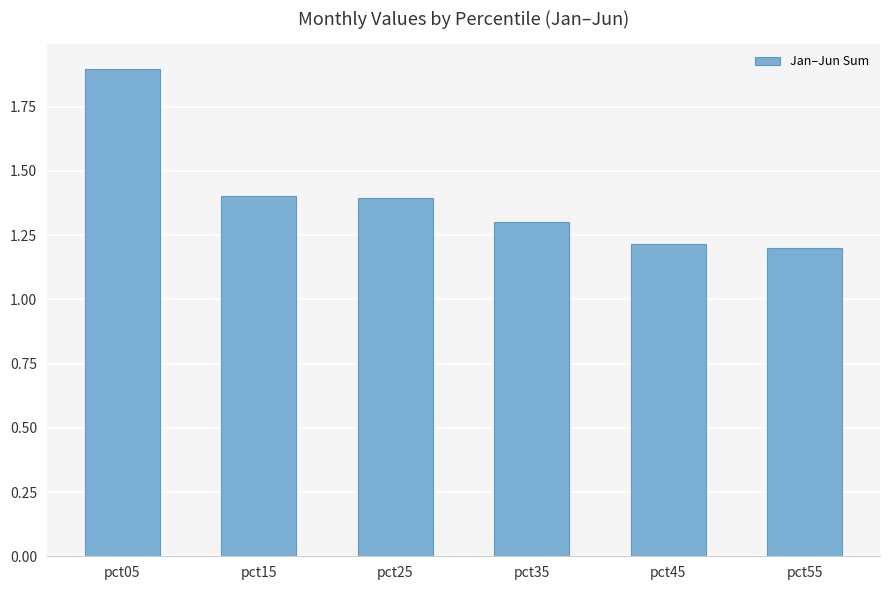

What is the sum of all values?

8.4